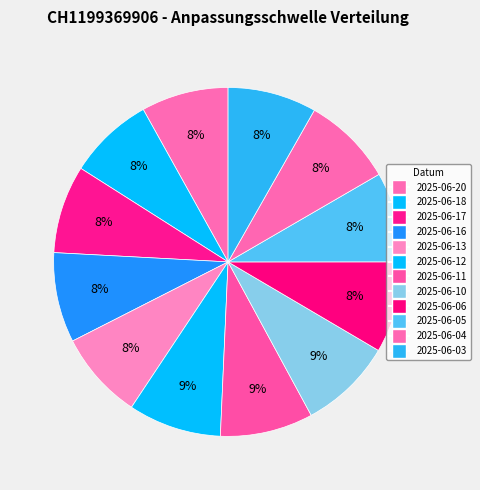

What is the change in value from 2025-06-12 to 2025-06-06?

-1.2